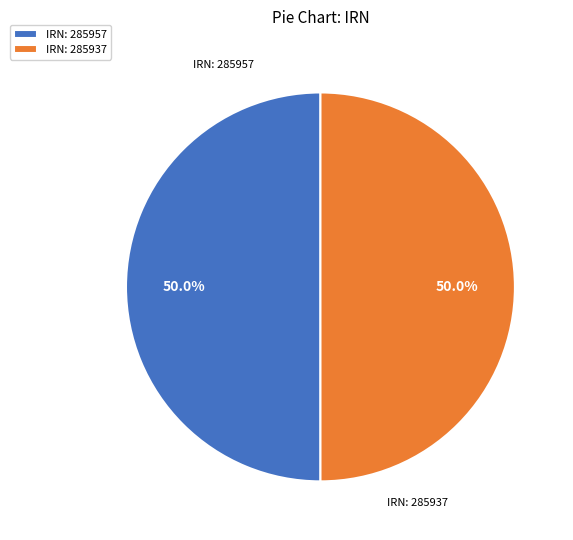

What is the ratio of the value at IRN: 285937 to the value at IRN: 285957?

1.0